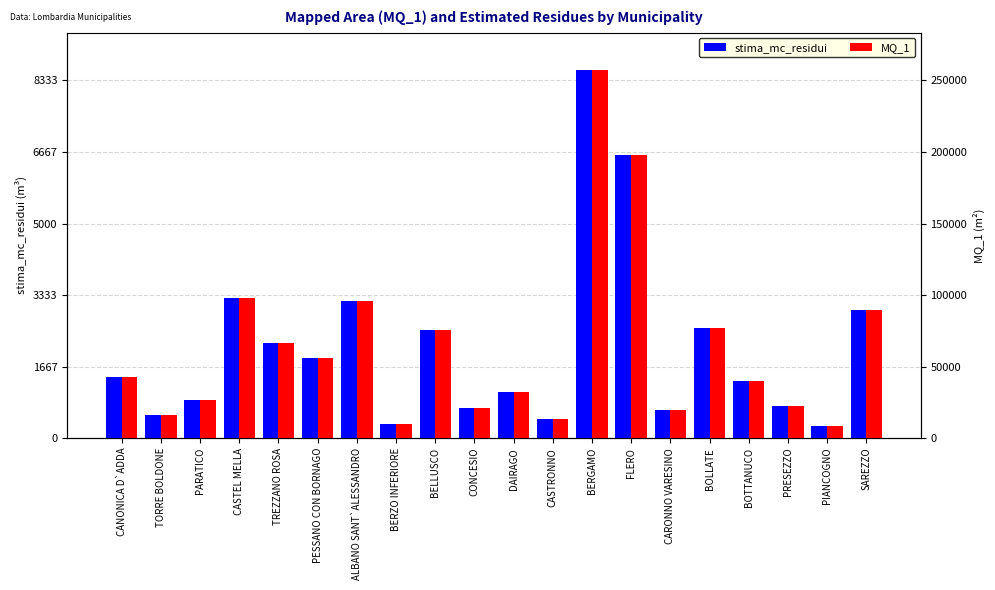

Count the number of data series in this chart.

2